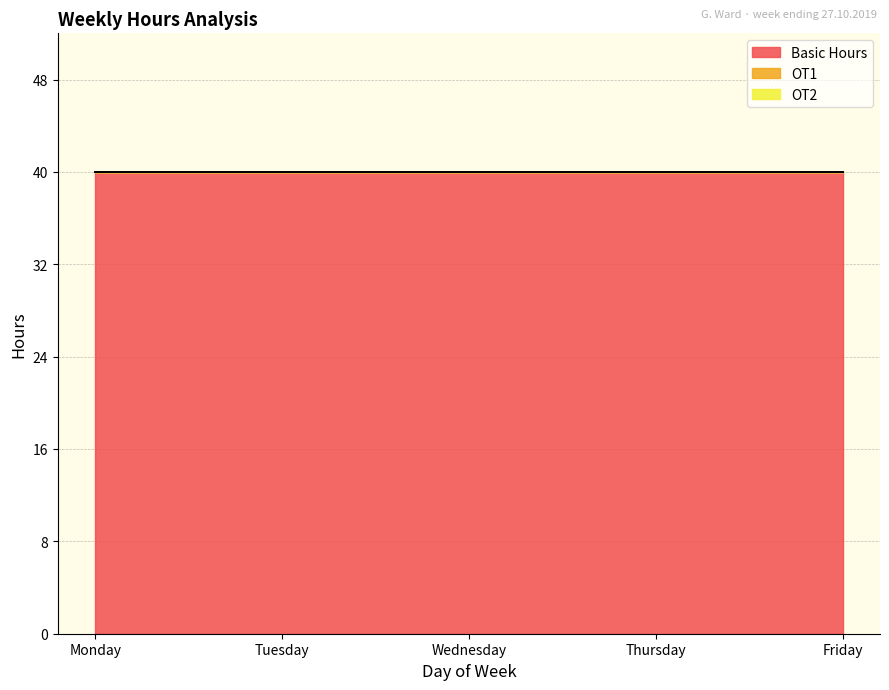

True or false: Basic Hours and OT2 intersect in this chart.

False